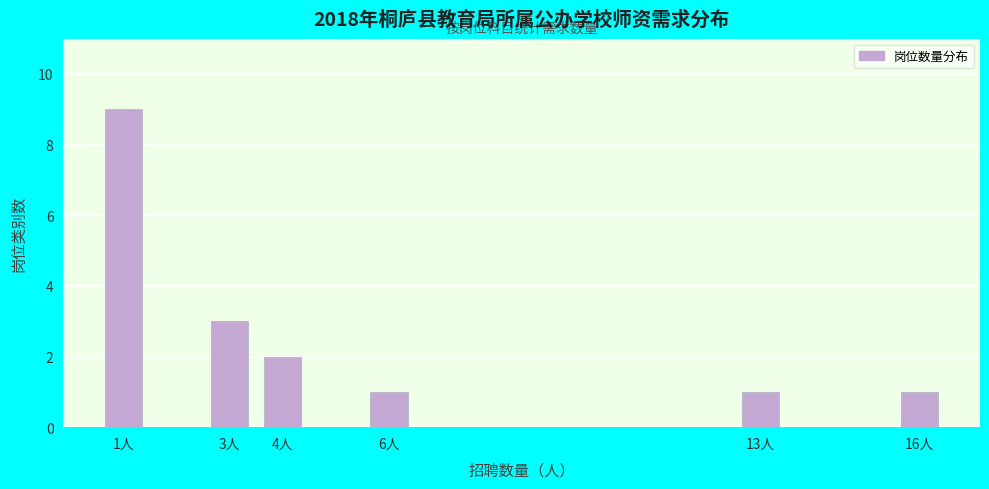

Reading left to right, what are all the values shown in this chart?

1人=9	3人=3	4人=2	6人=1	13人=1	16人=1